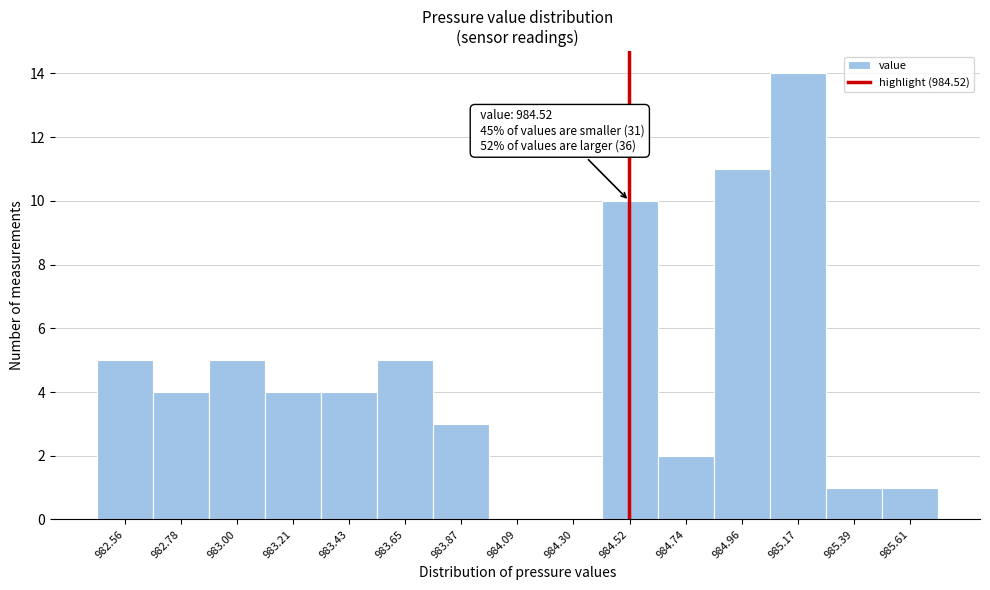

Over which range of the x-axis is the bar tallest?

985.05 to 985.30